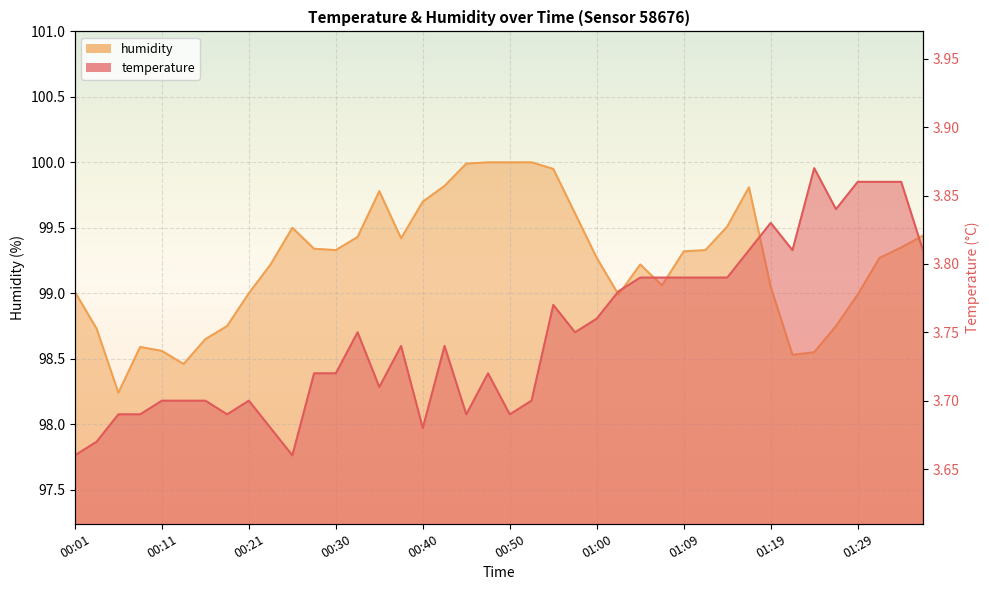

What is the sum of all temperature values?

150.0